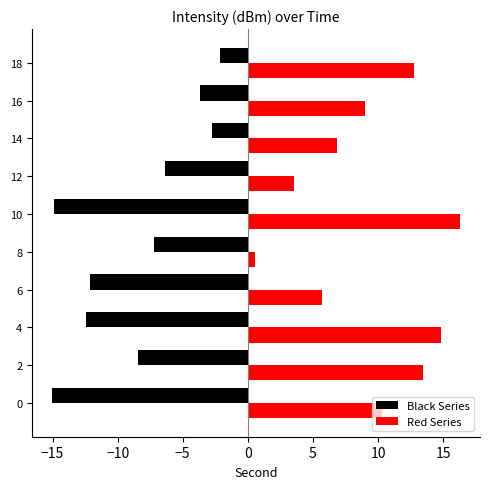

At 2, list the series in order from smallest to largest.

Black Series, Red Series